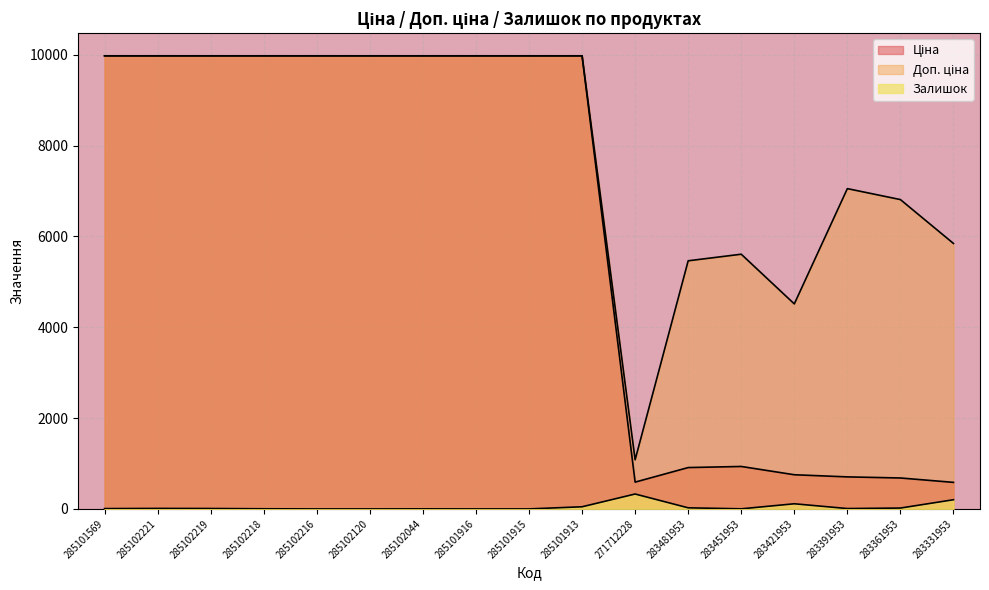

Rank the series by their maximum value, from highest to lowest.

Ціна, Доп. ціна, Залишок